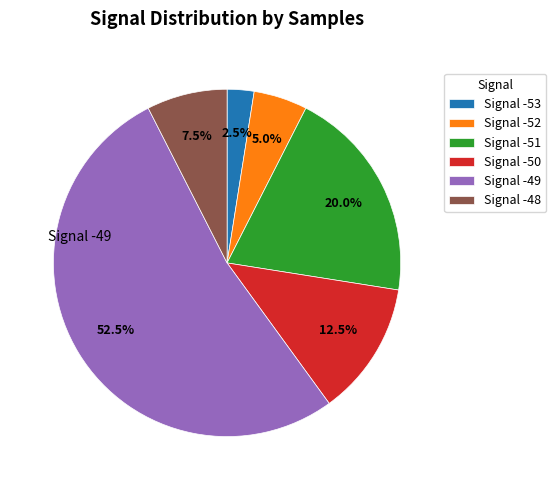

How many segments does this pie chart have?

6